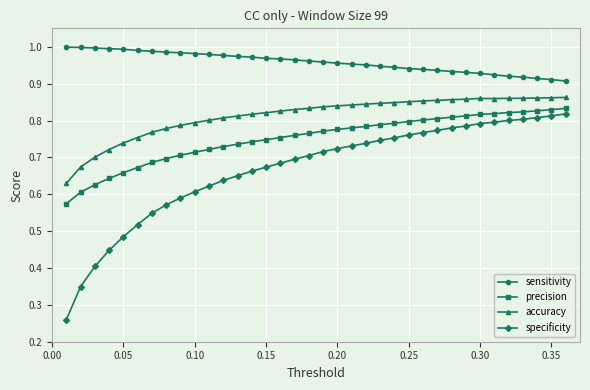

True or false: precision and sensitivity cross at least once.

False